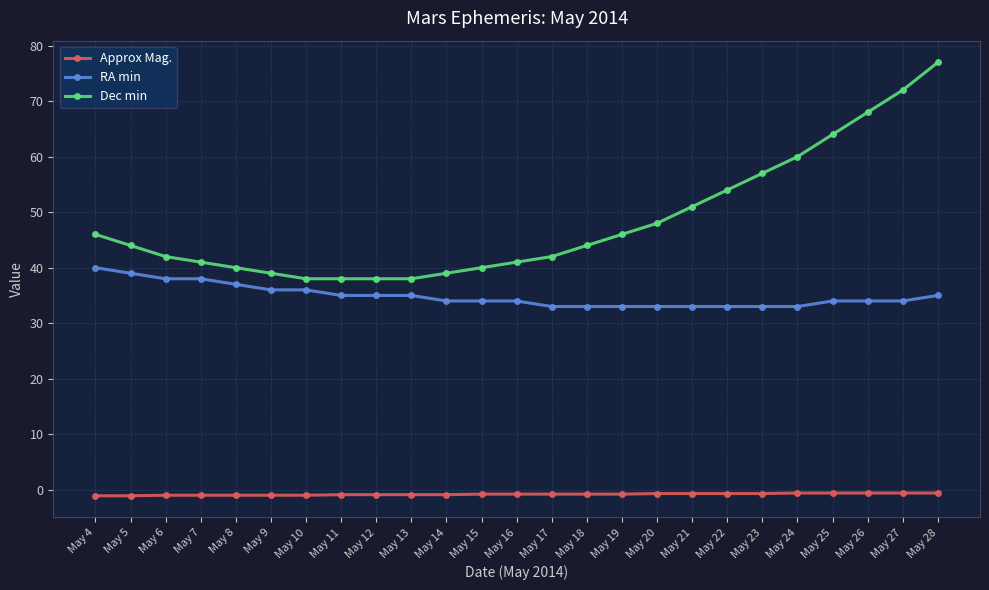

Which category has the highest value in the RA min series?

May 4